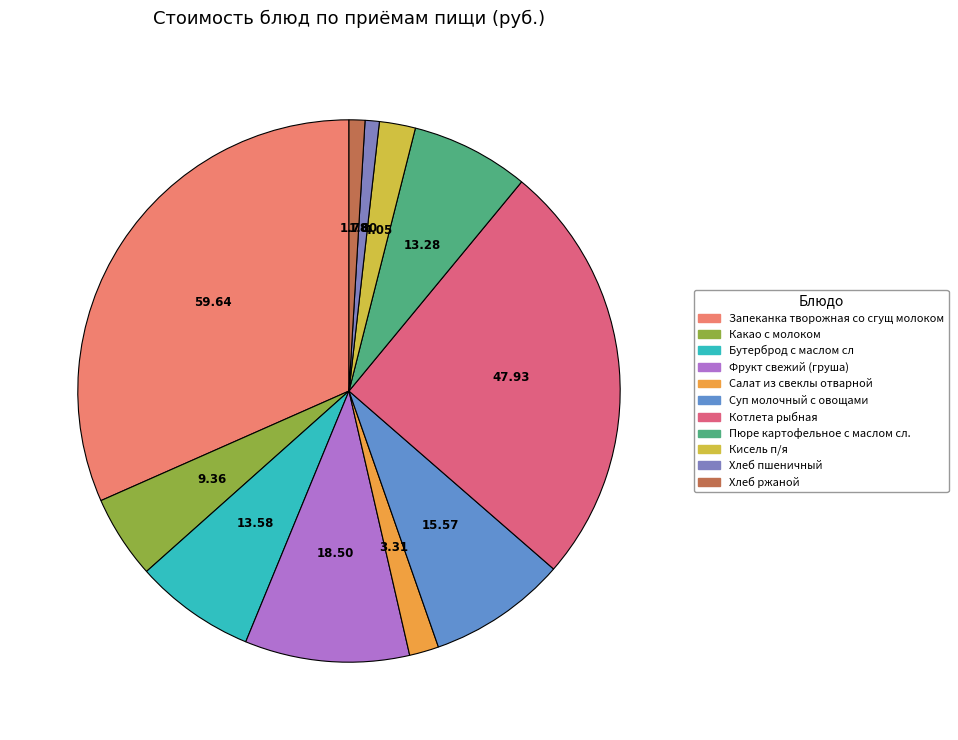

Rank the categories by value from lowest to highest.

Хлеб пшеничный, Хлеб ржаной, Салат из свеклы отварной, Кисель п/я, Какао с молоком, Пюре картофельное с маслом сл., Бутерброд с маслом сл, Суп молочный с овощами, Фрукт свежий (груша), Котлета рыбная, Запеканка творожная со сгущ молоком